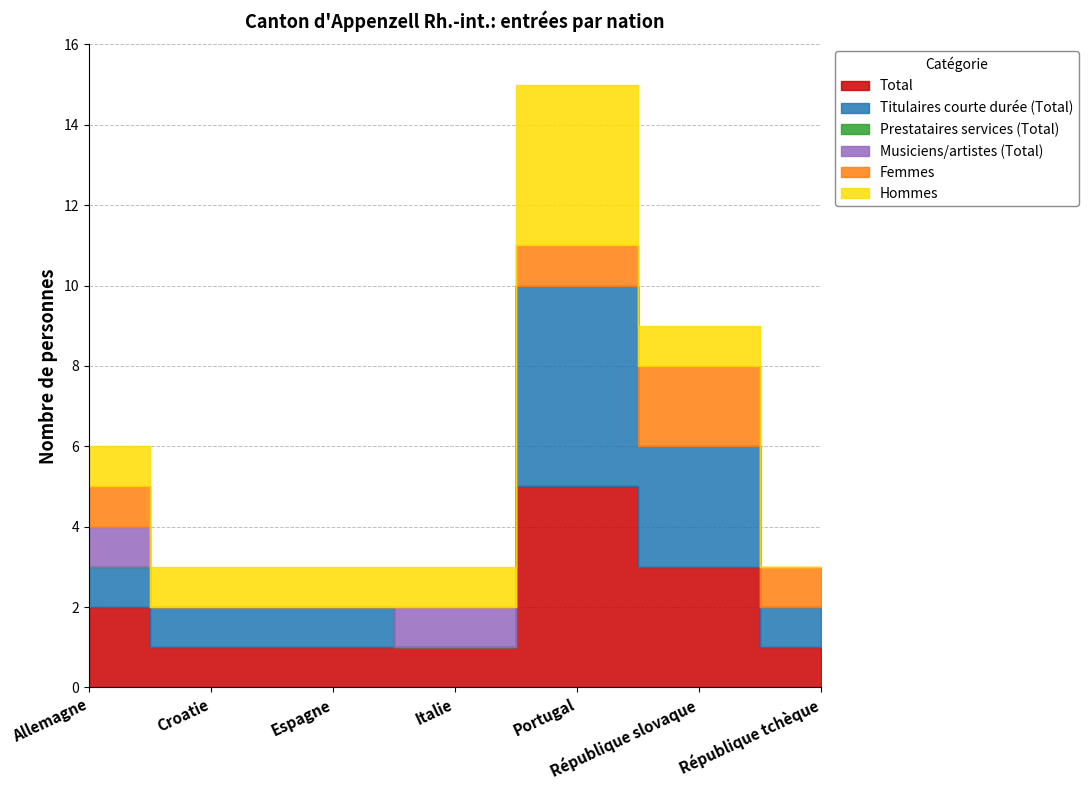

Reading left to right, what are all the values shown in this chart?

Total: Allemagne=2	Croatie=1	Espagne=1	Italie=1	Portugal=5	République slovaque=3	République tchèque=1
Titulaires courte durée (Total): Allemagne=1	Croatie=1	Espagne=1	Italie=0	Portugal=5	République slovaque=3	République tchèque=1
Prestataires services (Total): Allemagne=0	Croatie=0	Espagne=0	Italie=0	Portugal=0	République slovaque=0	République tchèque=0
Musiciens/artistes (Total): Allemagne=1	Croatie=0	Espagne=0	Italie=1	Portugal=0	République slovaque=0	République tchèque=0
Femmes: Allemagne=1	Croatie=0	Espagne=0	Italie=0	Portugal=1	République slovaque=2	République tchèque=1
Hommes: Allemagne=1	Croatie=1	Espagne=1	Italie=1	Portugal=4	République slovaque=1	République tchèque=0